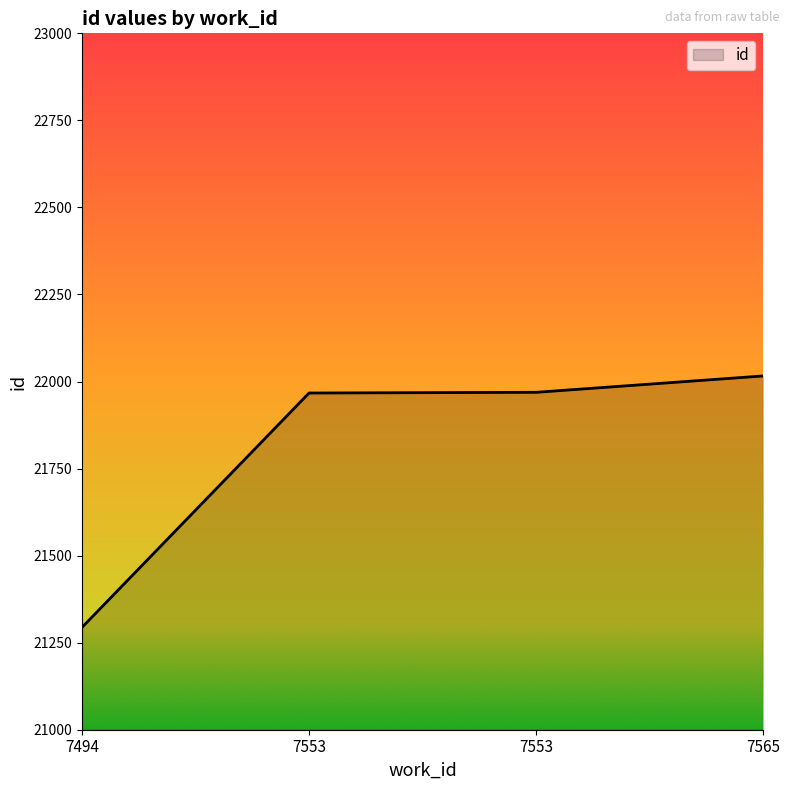

How many lines are shown in the chart?

1